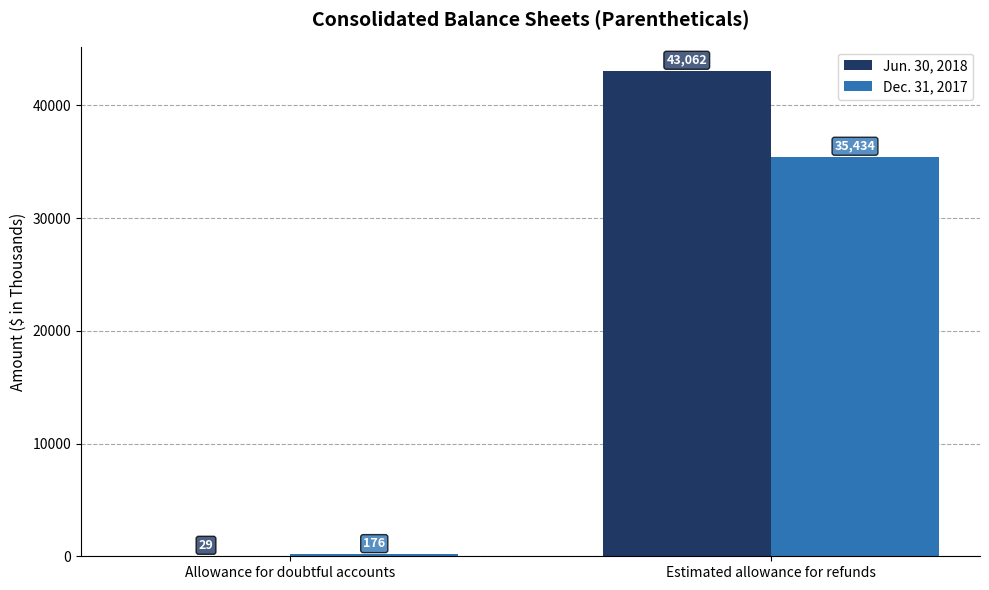

Reading left to right, list all the values displayed in this chart.

Jun. 30, 2018: 29	43062
Dec. 31, 2017: 176	35434